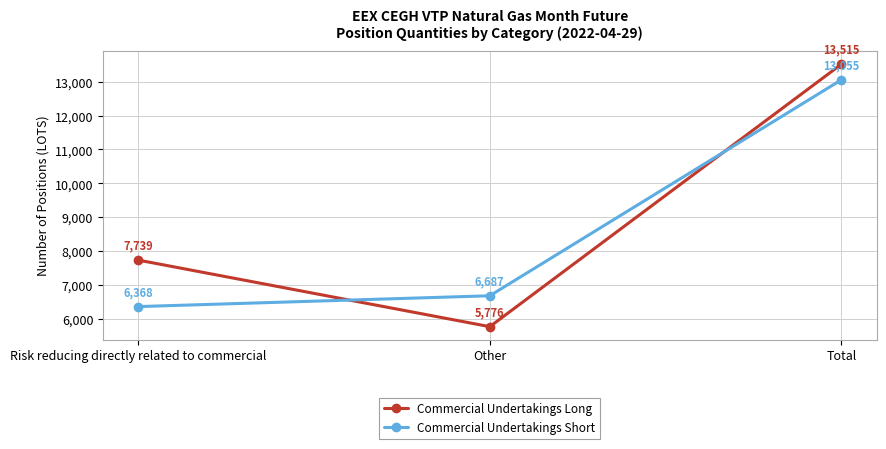

At how many categories does at least one series exceed 7680?

2